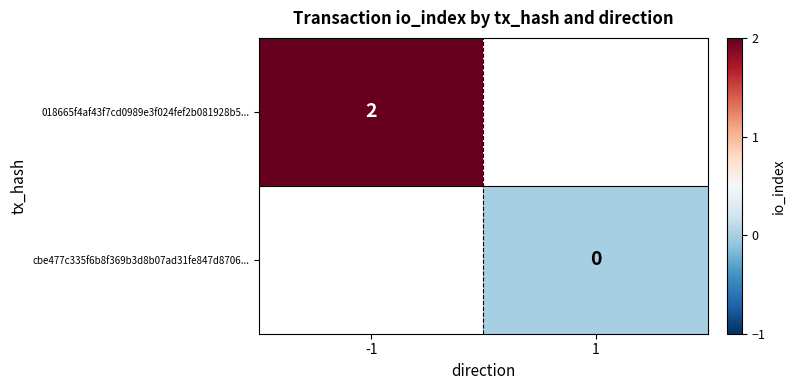

Is the value of 018665f4af43f7cd0989e3f024fef2b081928b5... at -1 greater than the value of cbe477c335f6b8f369b3d8b07ad31fe847d8706... at 1?

Yes